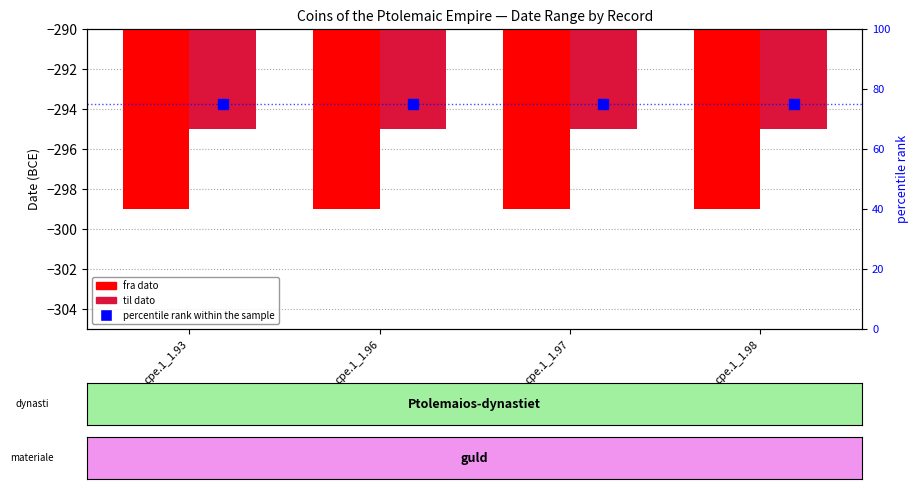

What are all the series names shown in the legend?

fra dato, til dato, percentile rank within the sample